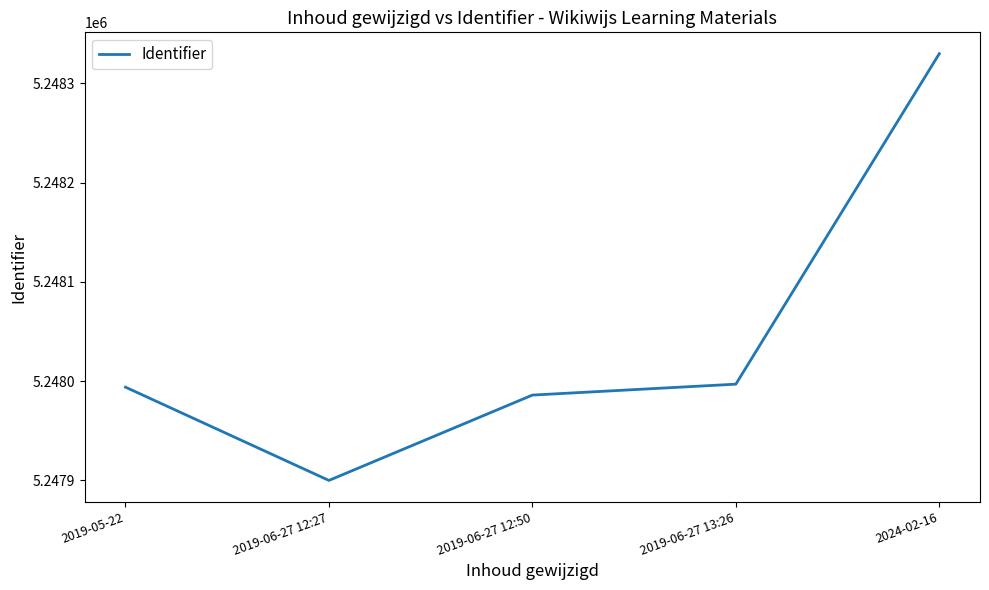

What is the approximate value at 2019-06-27 12:50?

5247986